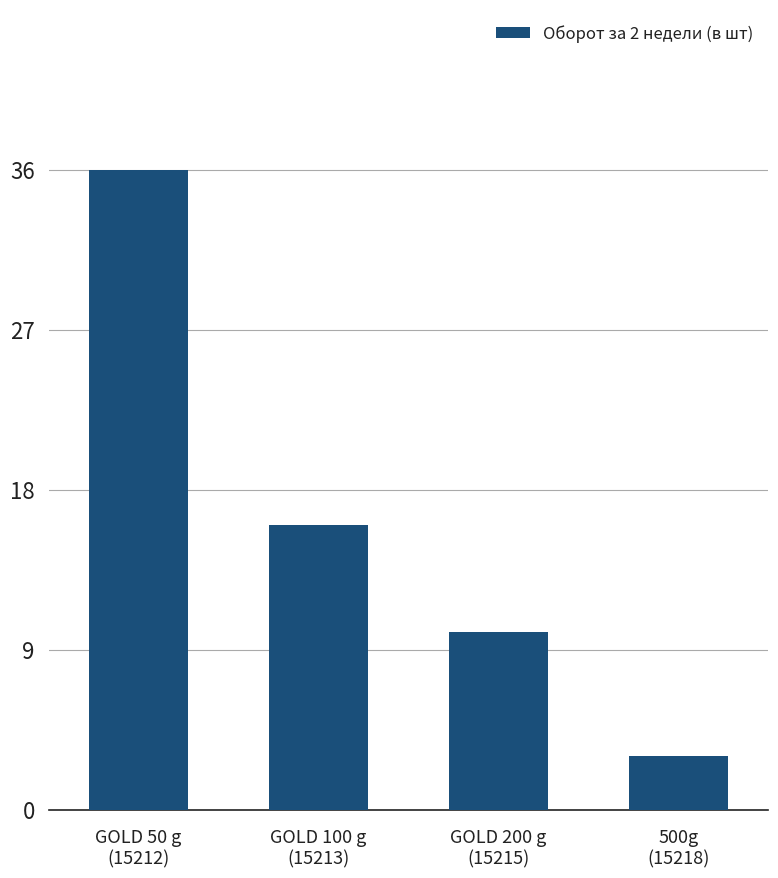

Does the chart contain any negative values?

No